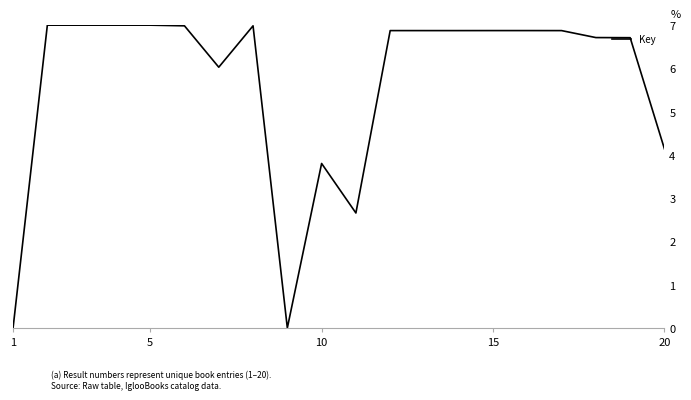

What is the difference between the maximum and minimum values?

7.0